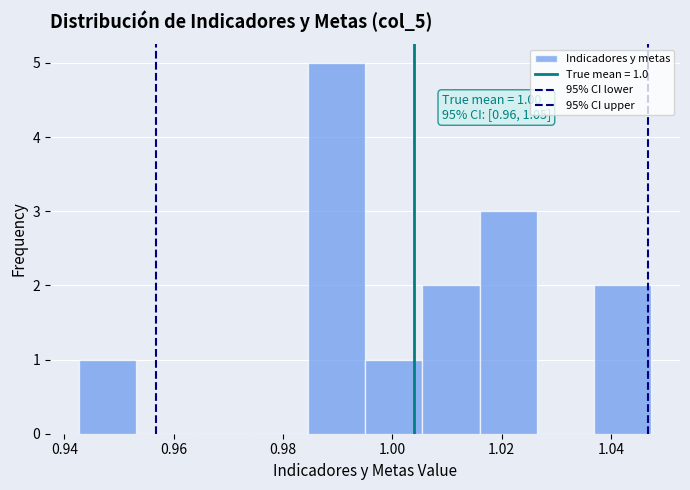

Over which range of the x-axis is the bar tallest?

0.984 to 0.994